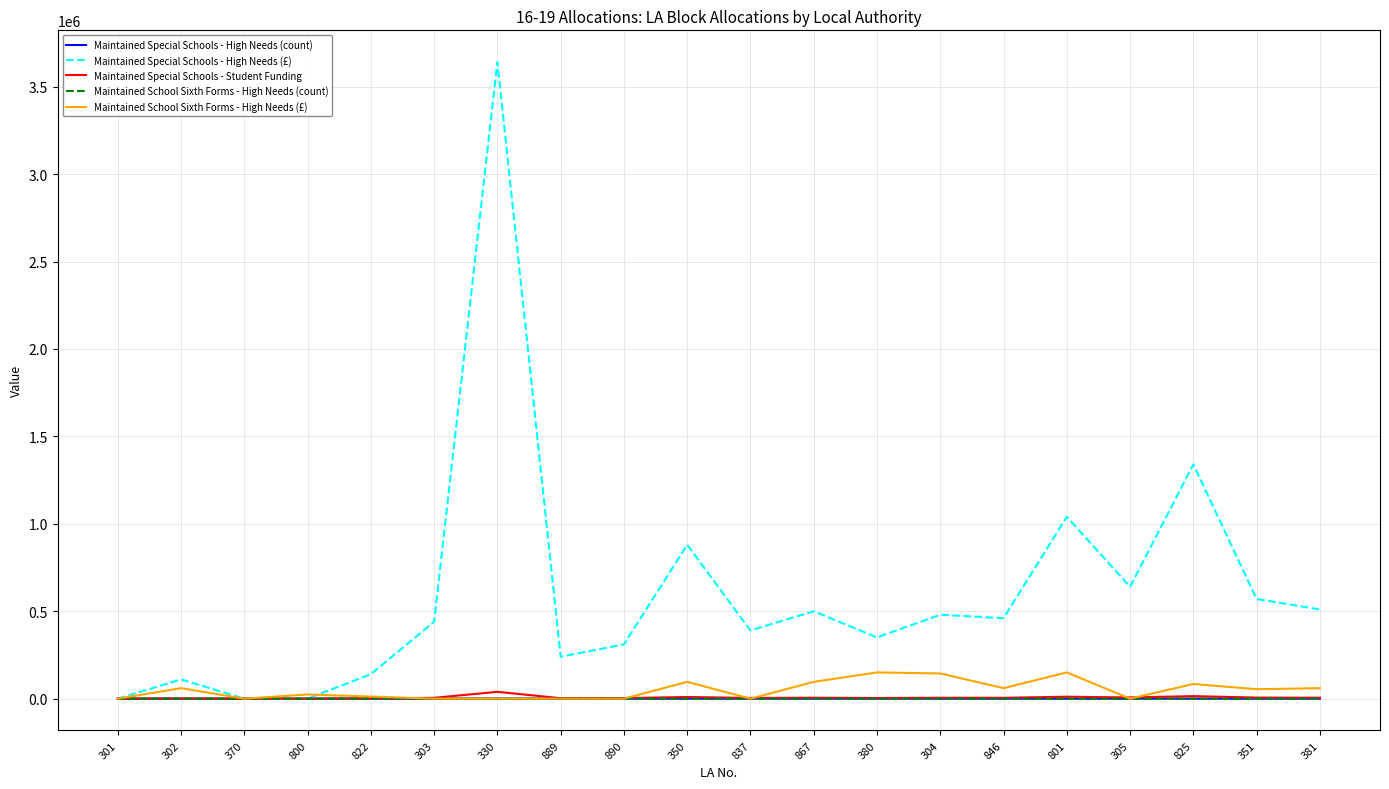

Which series has the largest range (max minus min)?

Maintained Special Schools - High Needs (£)